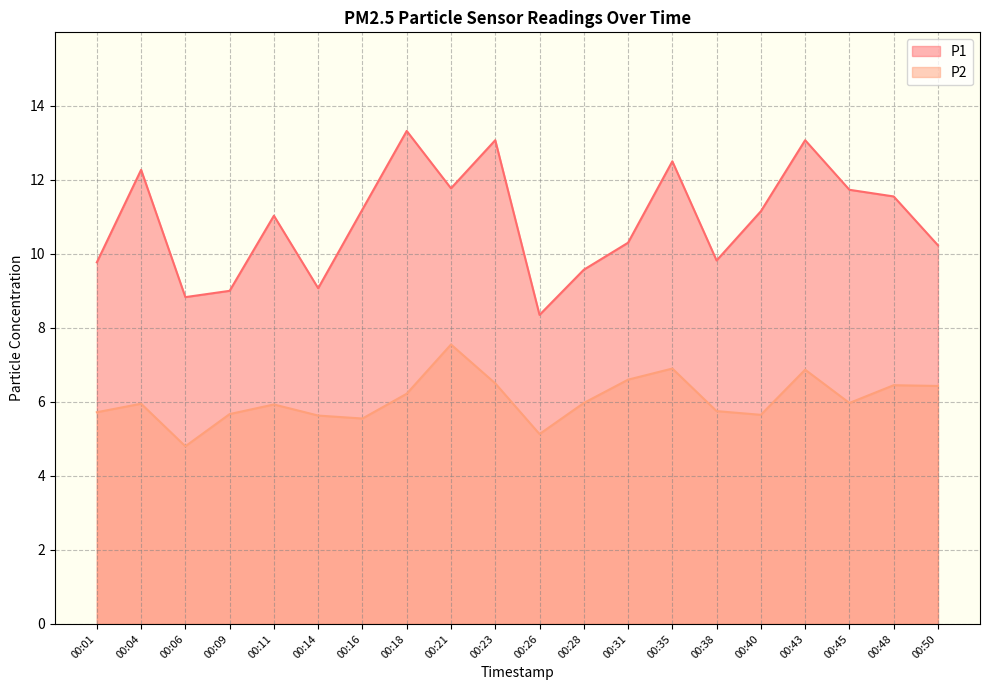

Rank the series by their maximum value, from highest to lowest.

P1, P2